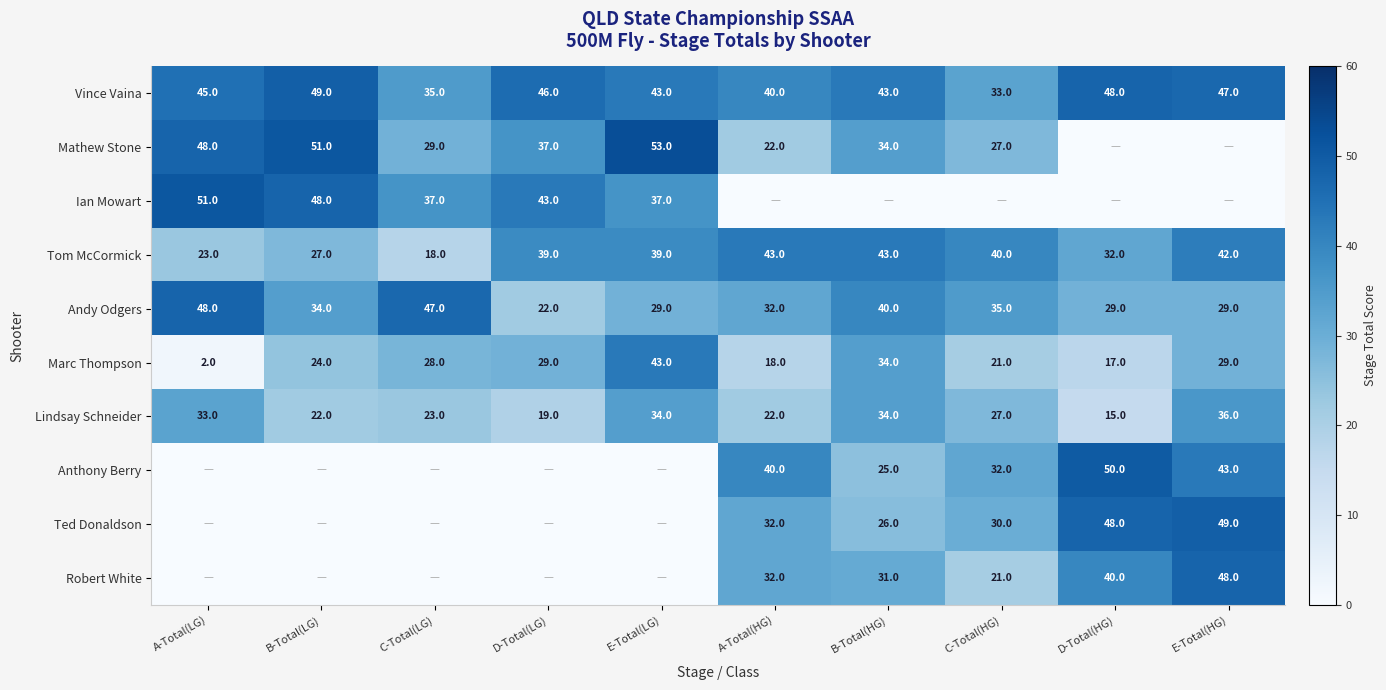

What is the approximate value of Tom McCormick at E-Total(LG), to the nearest 5?

40